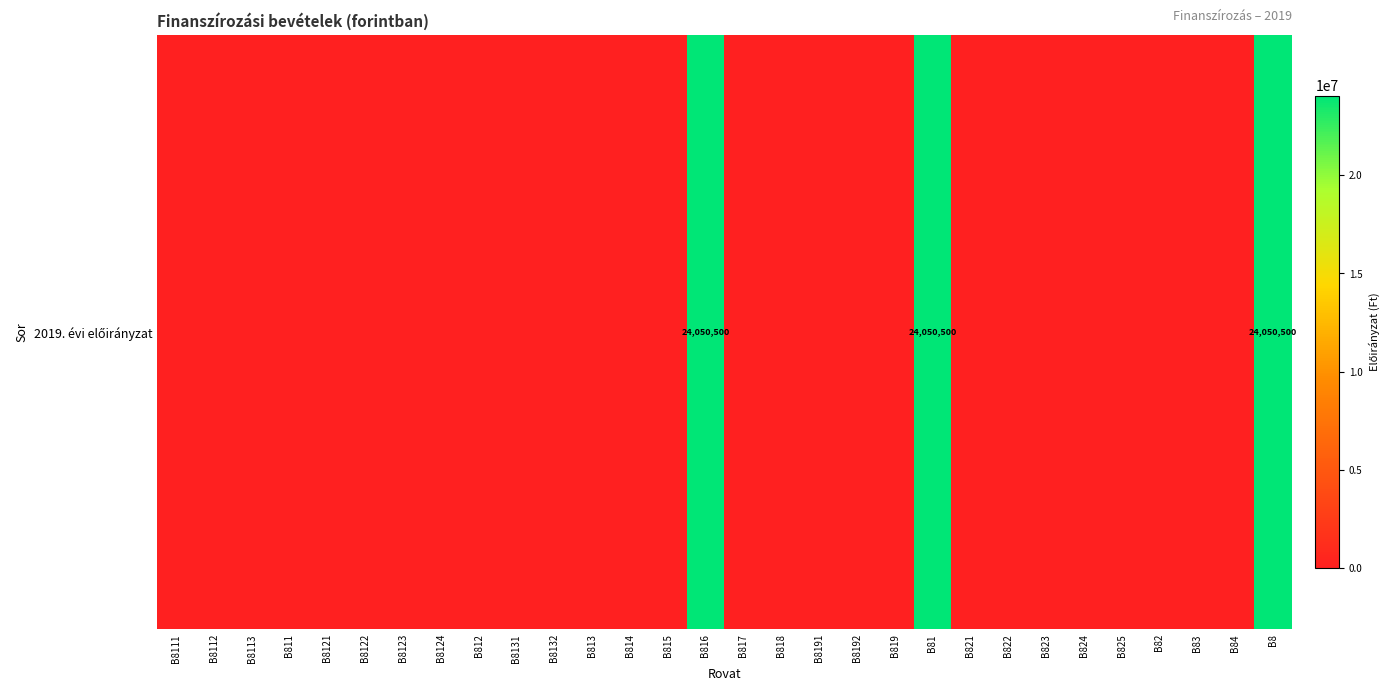

Reading right to left, what are all the values shown in this chart?

24050500	0	0	0	0	0	0	0	0	24050500	0	0	0	0	0	24050500	0	0	0	0	0	0	0	0	0	0	0	0	0	0